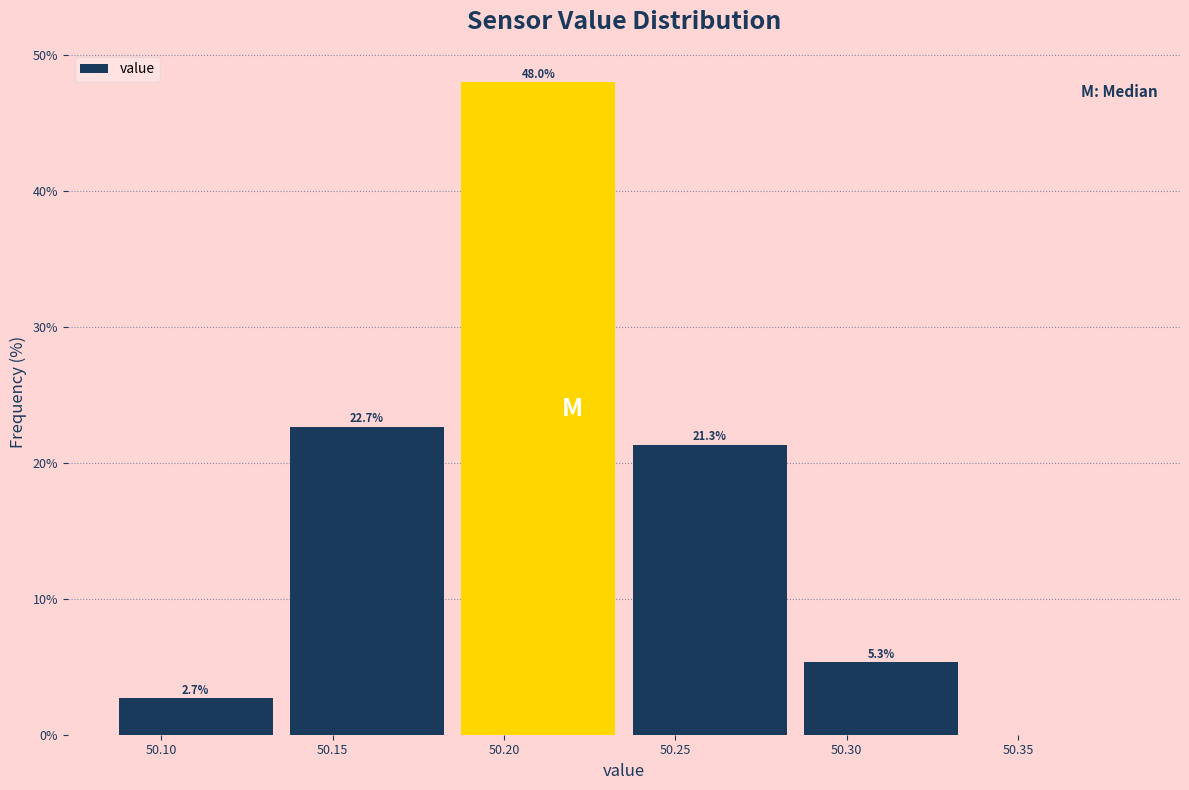

Which range on the x-axis has the tallest bar?

50.185 to 50.235